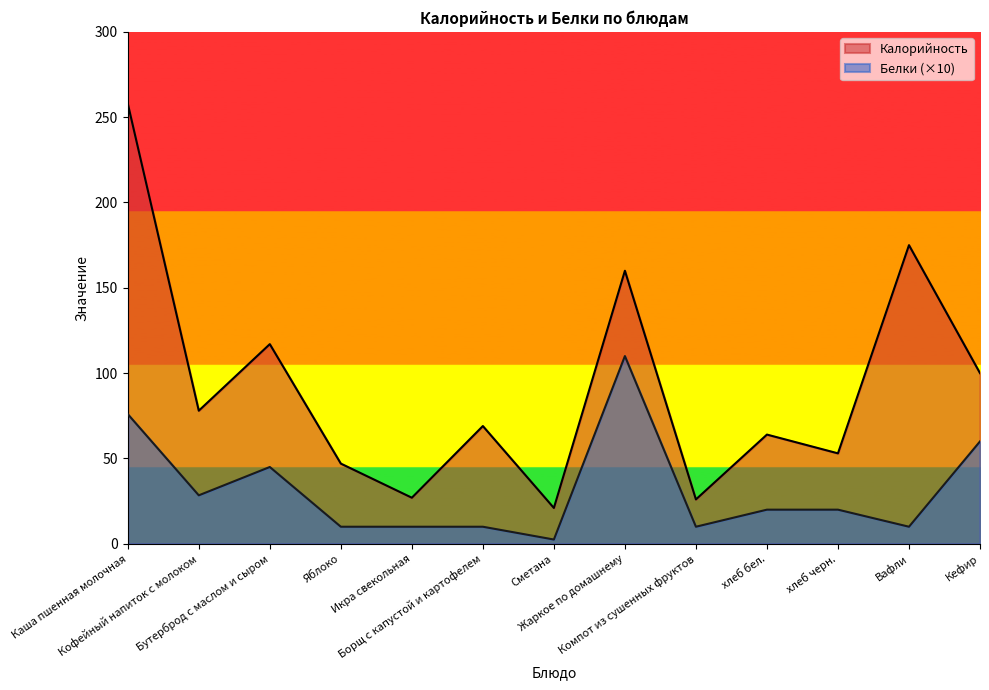

Reading right to left, list all the values displayed in this chart.

Калорийность: 100.0	175.0	53.0	64.0	26.0	160.0	21.0	69.0	27.0	47.0	117.0	78.0	258.0
Белки: 60.0	10.0	20.0	20.0	10.0	110.0	2.5	10.0	10.0	10.0	45.0	28.4	76.0